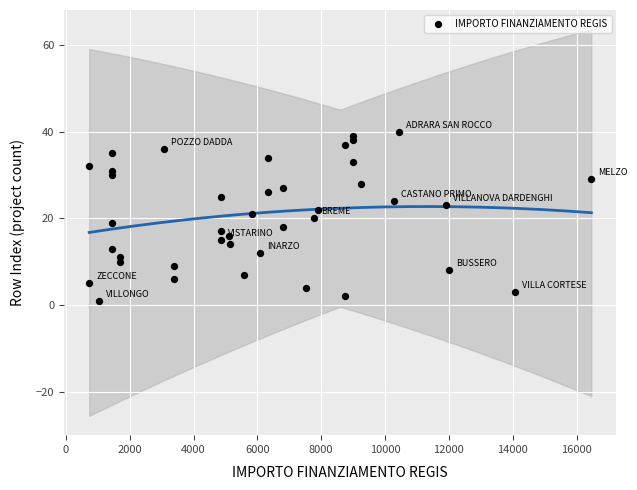

What is the range of X values (max minus min)?

15735